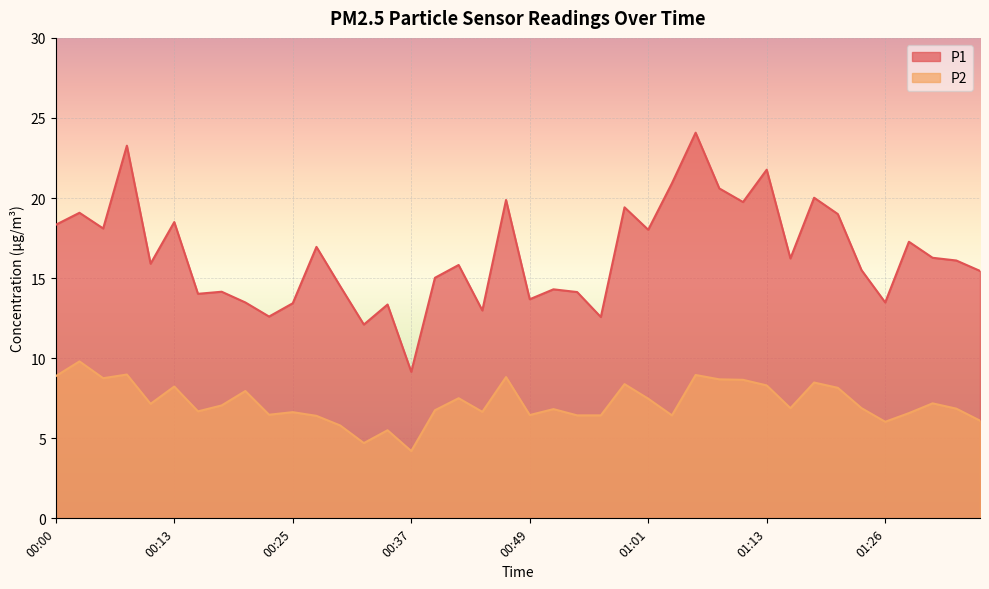

Rank the categories by P2 value from lowest to highest.

00:37, 00:32, 00:34, 00:30, 01:26, 01:36, 00:27, 00:54, 00:56, 01:04, 00:49, 00:22, 01:28, 00:25, 00:44, 00:15, 00:39, 00:51, 01:33, 01:16, 01:23, 00:17, 00:10, 01:31, 01:01, 00:42, 00:20, 01:21, 00:13, 01:13, 00:59, 01:18, 01:11, 01:08, 00:05, 00:47, 00:00, 01:06, 00:08, 00:03